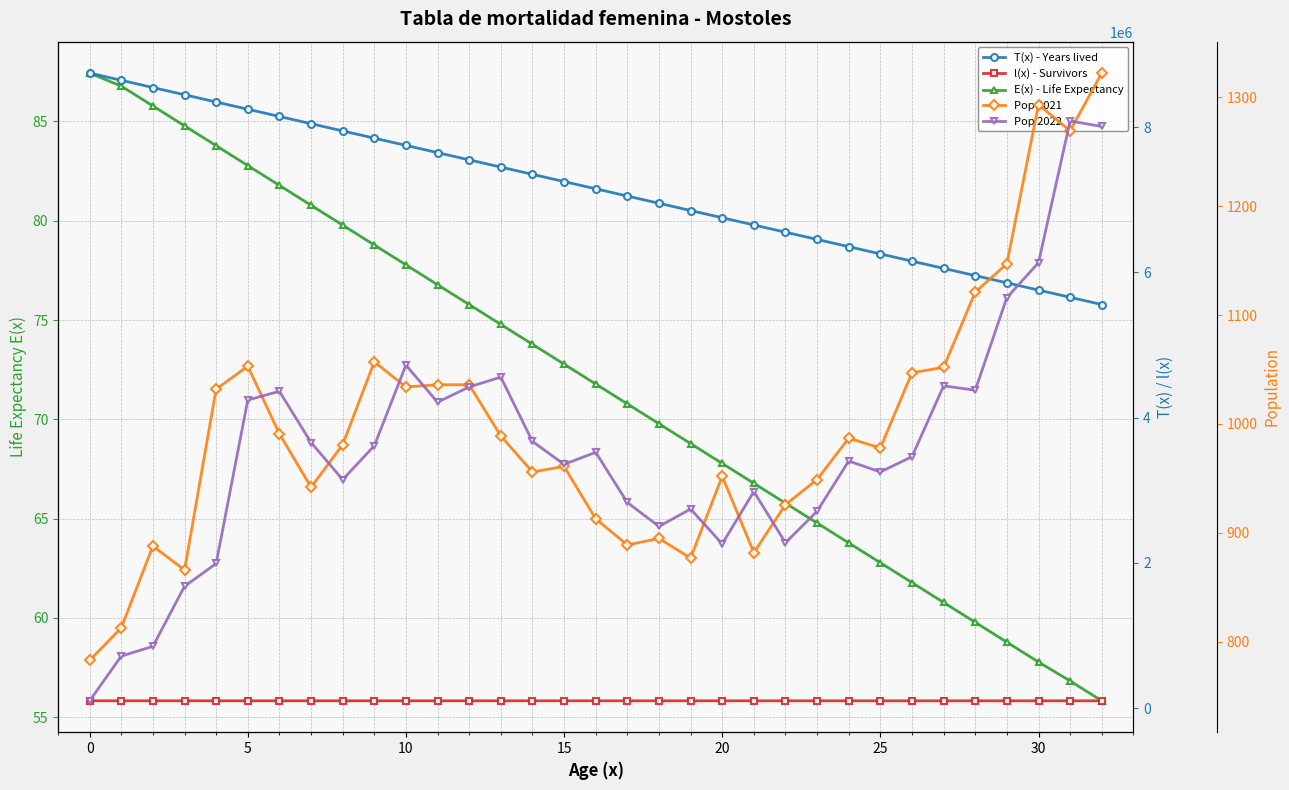

True or false: T(x) - Years lived and Pop 2022 intersect in this chart.

False